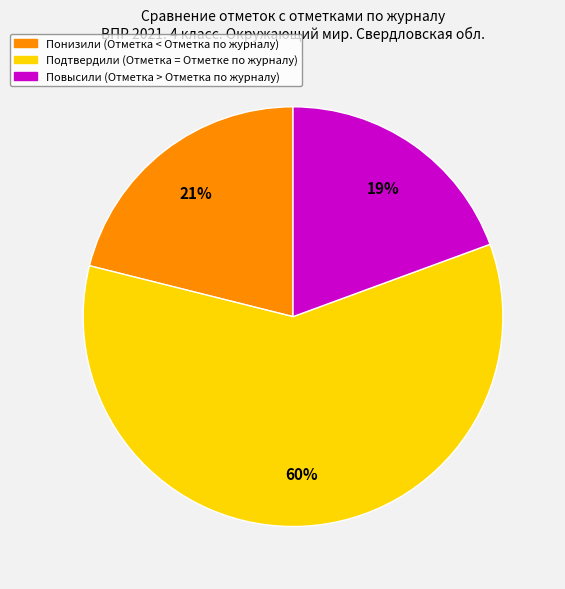

How many slices are in this pie chart?

3